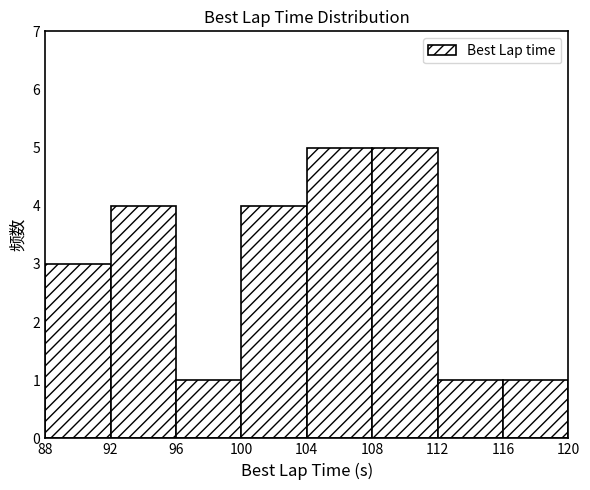

Reading left to right, list every bar in this chart as the range it spans on the x-axis followed by its height. The values are not printed on the chart, so give them approximately, as read against the axis.

88 to 92: 3
92 to 96: 4
96 to 100: 1
100 to 104: 4
104 to 108: 5
108 to 112: 5
112 to 116: 1
116 to 120: 1